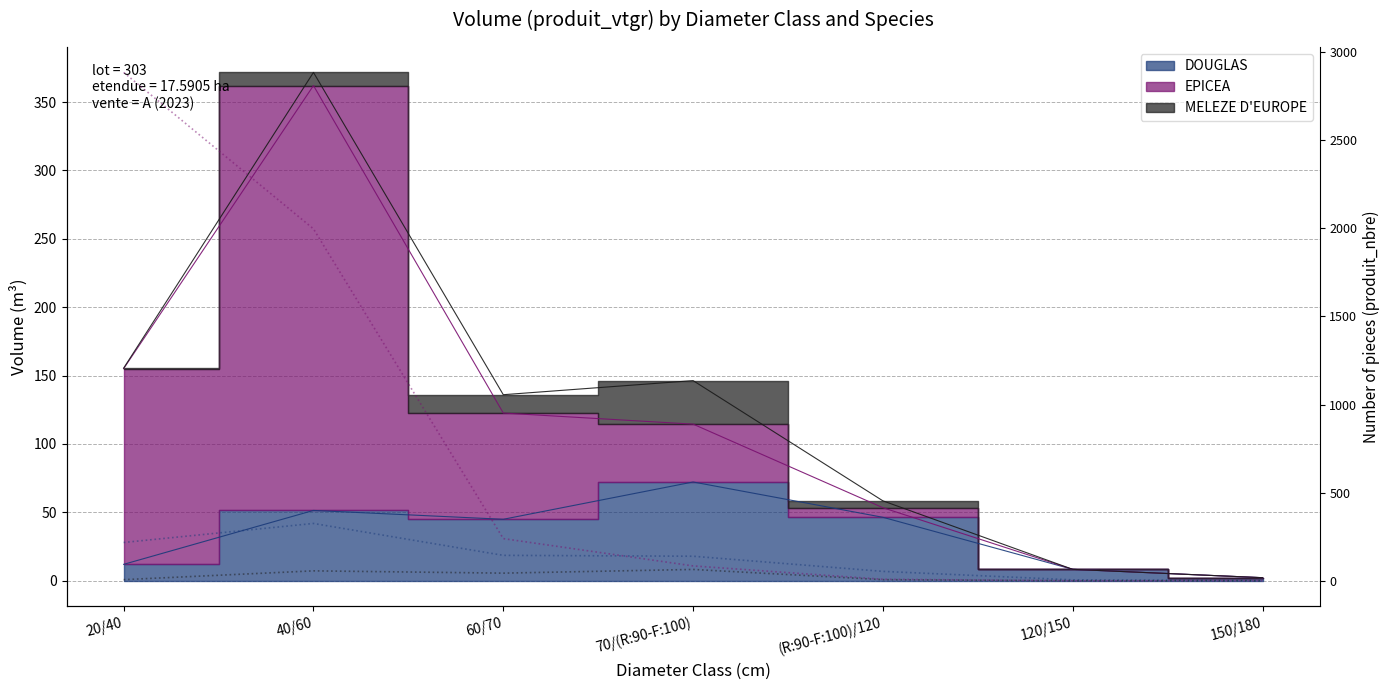

What is the total value across all series at 40/60?

2378